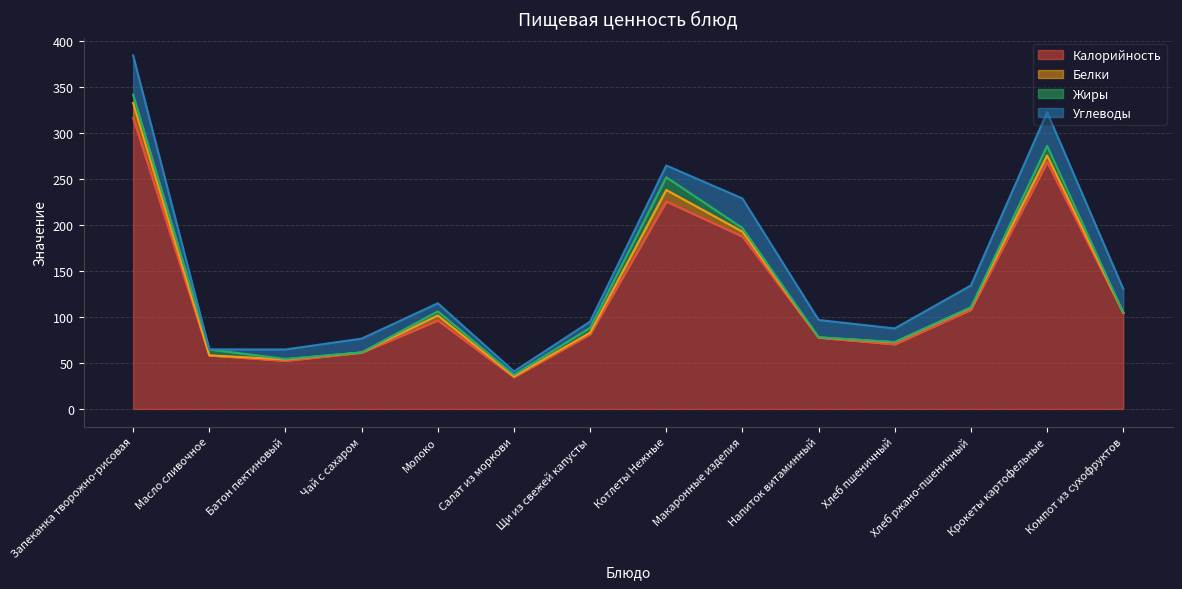

What position from the left is Макаронные изделия?

9